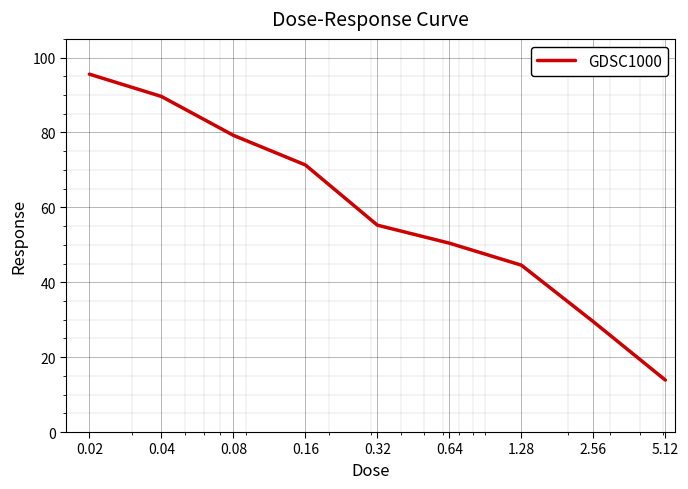

Reading right to left, list all the values displayed in this chart.

13.9	29.5	44.6	50.4	55.2	71.3	79.2	89.6	95.6